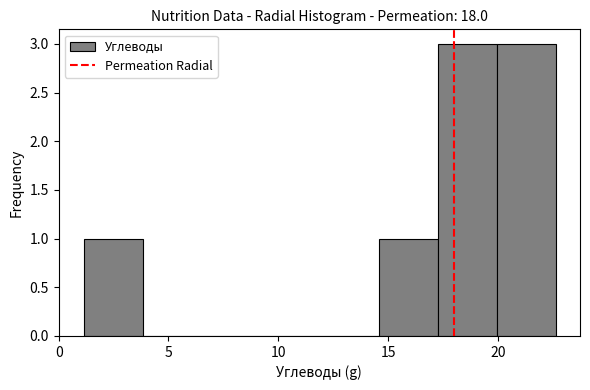

Reading left to right, list every bar in this chart as the range it spans on the x-axis followed by its height. Neither the bar edges nor the heights are printed on the chart, so give them approximately, as read against the axes.

1.0 to 4.0: 1
4.0 to 6.5: 0
6.5 to 9.0: 0
9.0 to 12.0: 0
12.0 to 14.5: 0
14.5 to 17.5: 1
17.5 to 20.0: 3
20.0 to 22.5: 3